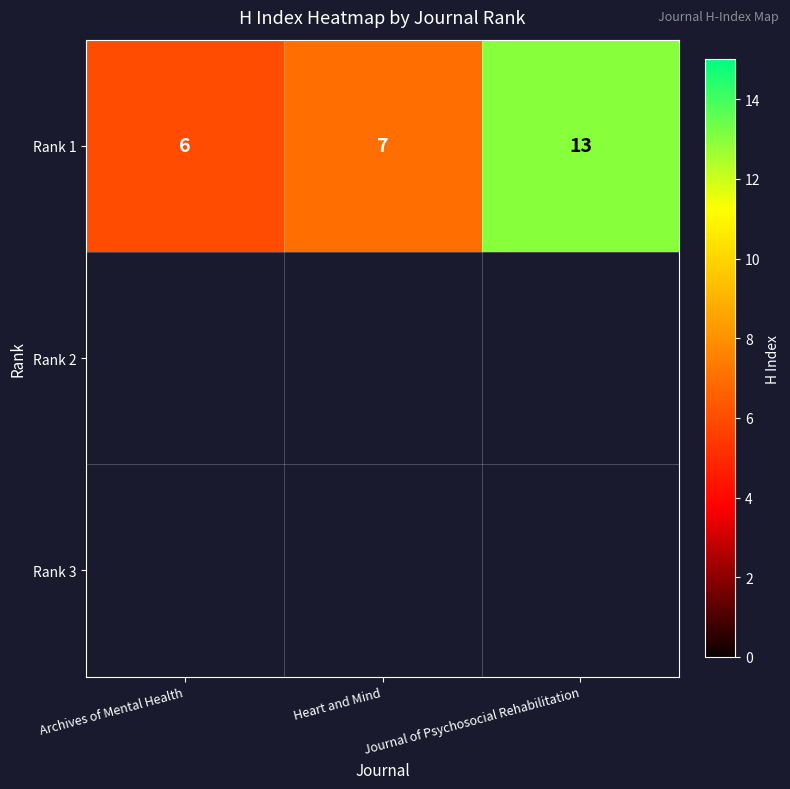

The value at Journal of Psychosocial Rehabilitation is 13. True or false?

True